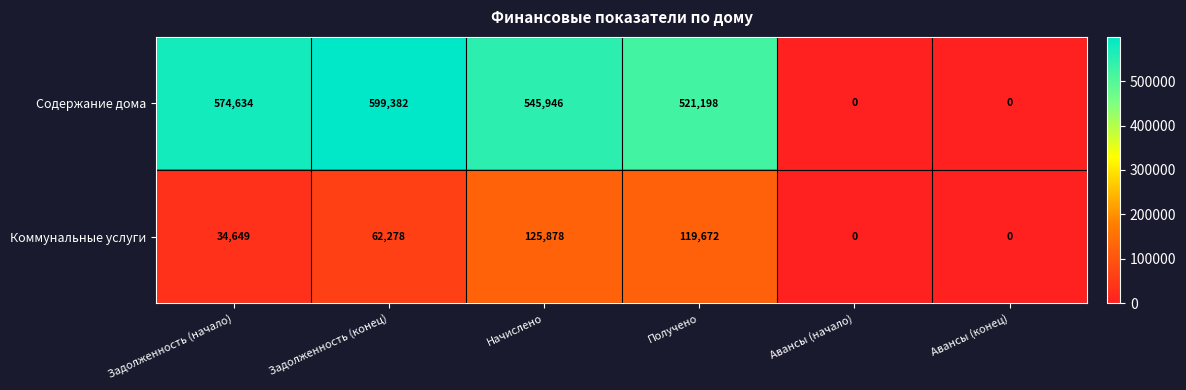

What is the difference between the second highest and minimum values in the Коммунальные услуги series?

119672